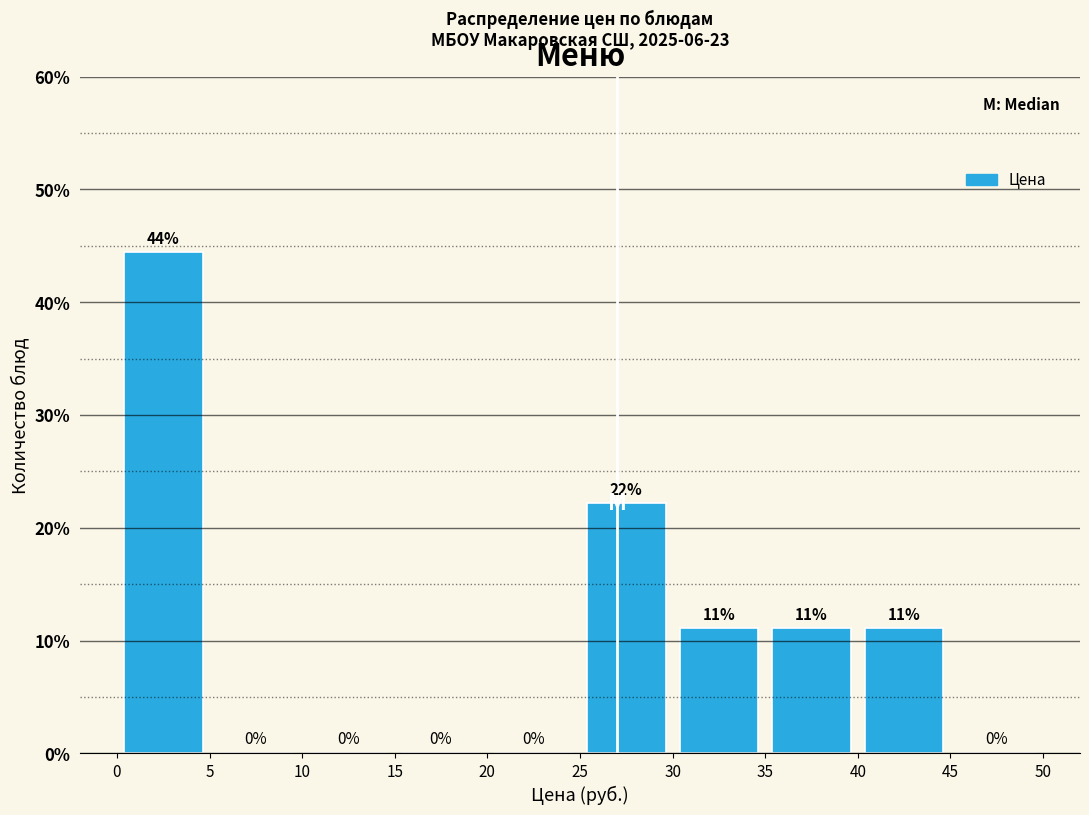

Which range on the x-axis has the tallest bar?

0 to 5